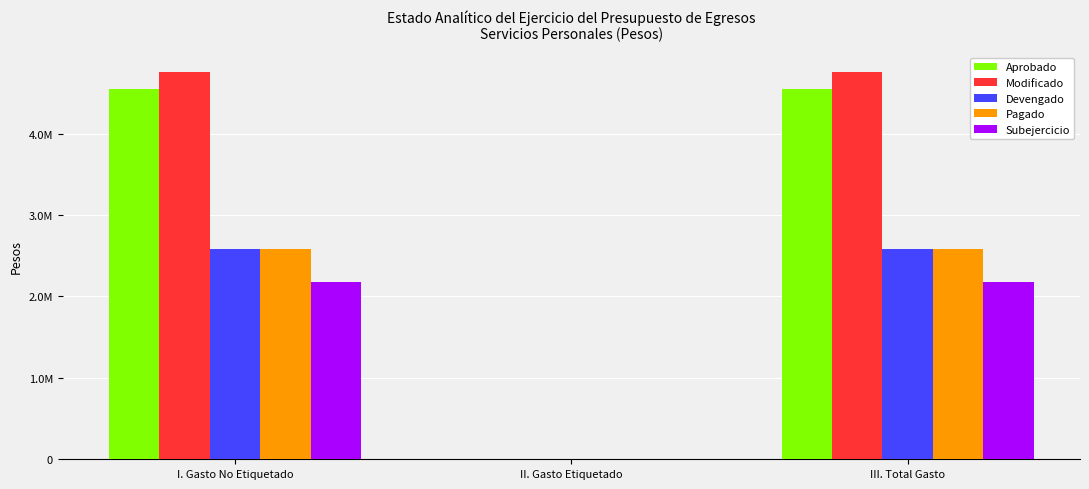

At which label does Aprobado reach its minimum?

II. Gasto Etiquetado